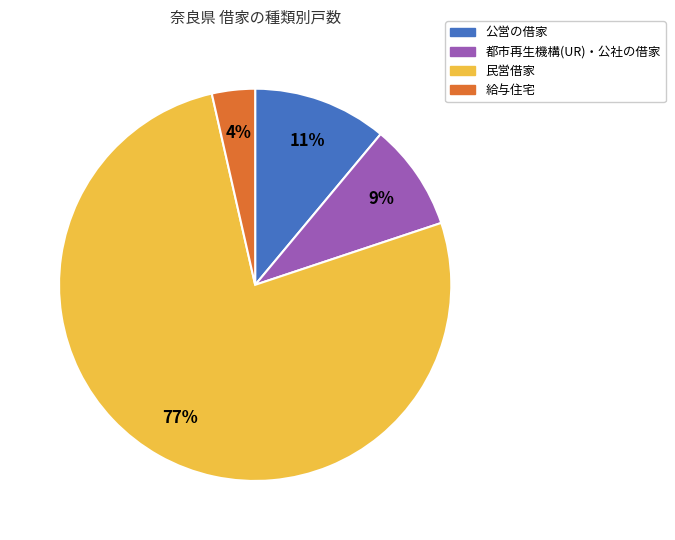

Is it true that 都市再生機構(UR)・公社の借家 is 18% of the pie?

False